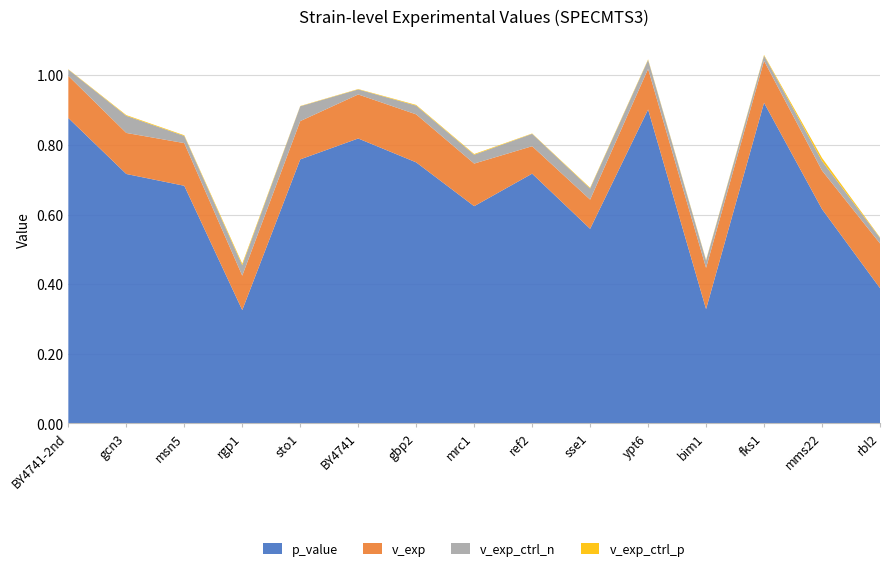

Reading right to left, transcribe all the data shown in this chart.

p_value: rbl2=0.4	mms22=0.6	fks1=0.9	bim1=0.3	ypt6=0.9	sse1=0.6	ref2=0.7	mrc1=0.6	gbp2=0.7	BY4741=0.8	sto1=0.8	rgp1=0.3	msn5=0.7	gcn3=0.7	BY4741-2nd=0.9
v_exp: rbl2=0.1	mms22=0.1	fks1=0.1	bim1=0.1	ypt6=0.1	sse1=0.1	ref2=0.1	mrc1=0.1	gbp2=0.1	BY4741=0.1	sto1=0.1	rgp1=0.1	msn5=0.1	gcn3=0.1	BY4741-2nd=0.1
v_exp_ctrl_n: rbl2=0.0	mms22=0.0	fks1=0.0	bim1=0.0	ypt6=0.0	sse1=0.0	ref2=0.0	mrc1=0.0	gbp2=0.0	BY4741=0.0	sto1=0.0	rgp1=0.0	msn5=0.0	gcn3=0.0	BY4741-2nd=0.0
v_exp_ctrl_p: rbl2=0.0	mms22=0.0	fks1=0.0	bim1=0.0	ypt6=0.0	sse1=0.0	ref2=0.0	mrc1=0.0	gbp2=0.0	BY4741=0.0	sto1=0.0	rgp1=0.0	msn5=0.0	gcn3=0.0	BY4741-2nd=0.0